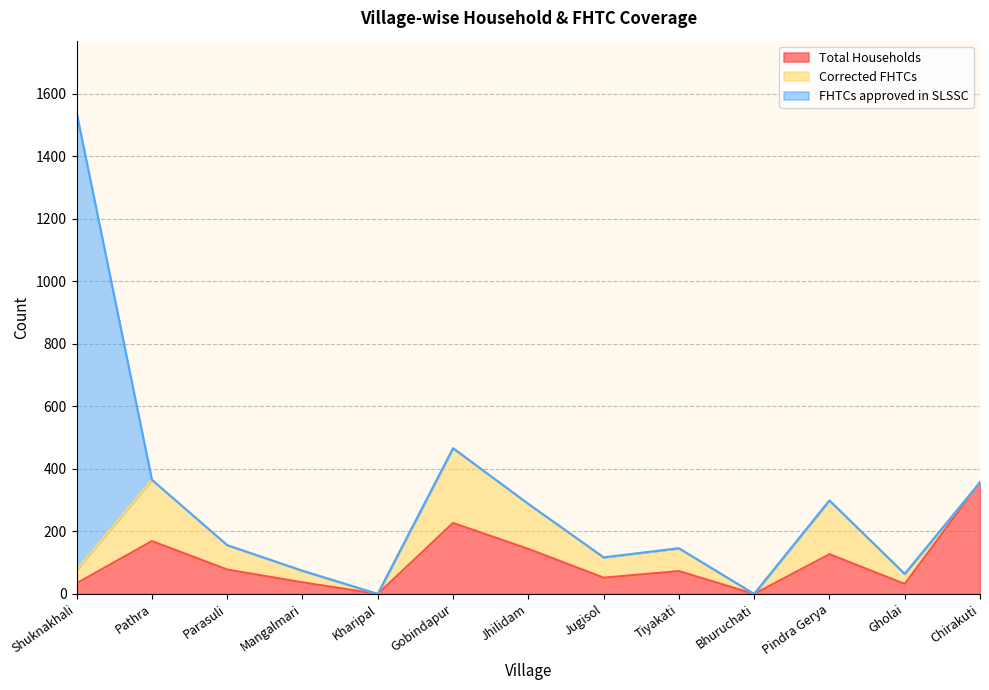

How many interior local valleys does the Total Households series have?

4